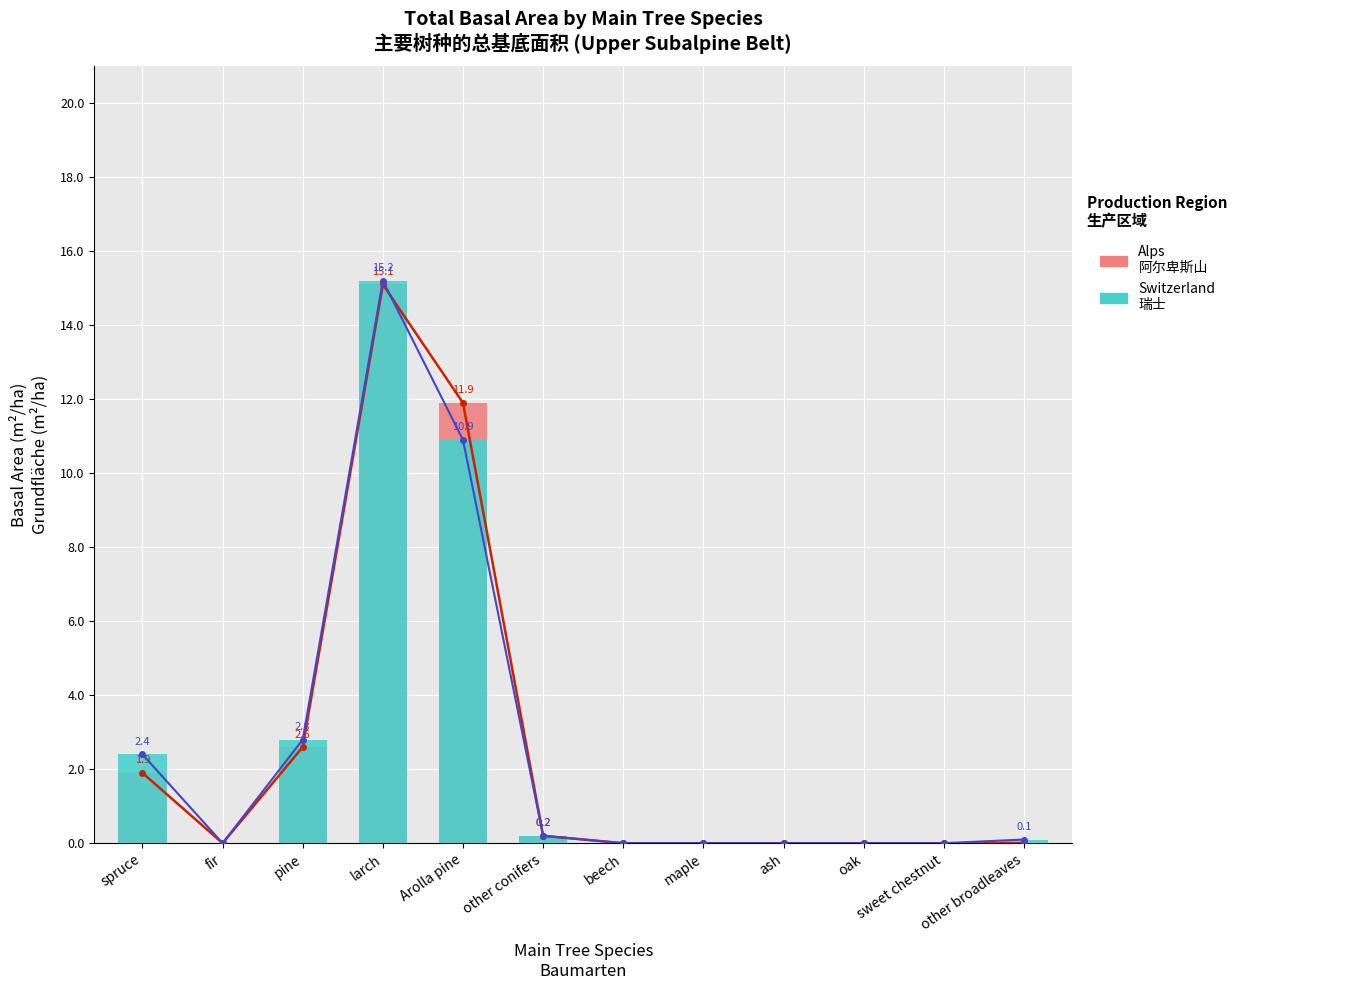

At how many categories does at least one series exceed 2?

4